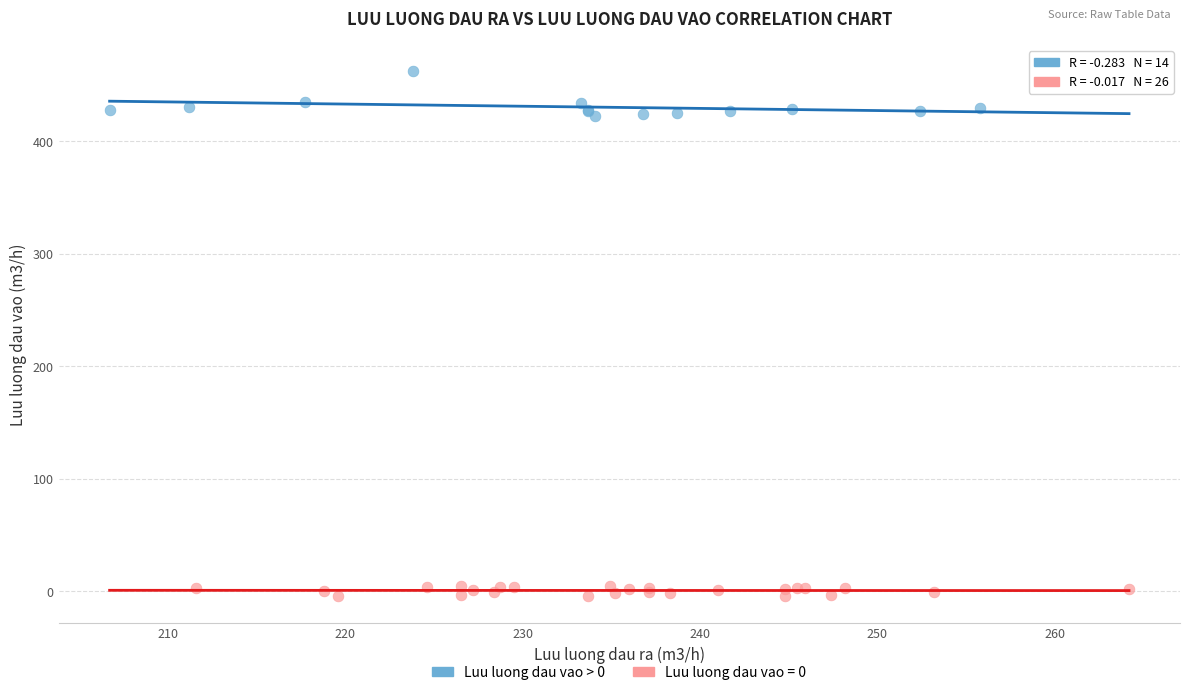

Which series reaches the minimum Y coordinate?

Luu luong dau vao = 0